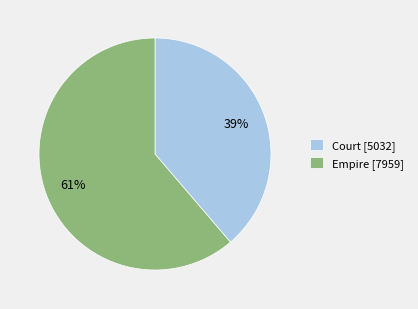

Combined, do Court [5032] and Empire [7959] account for over 50%?

Yes